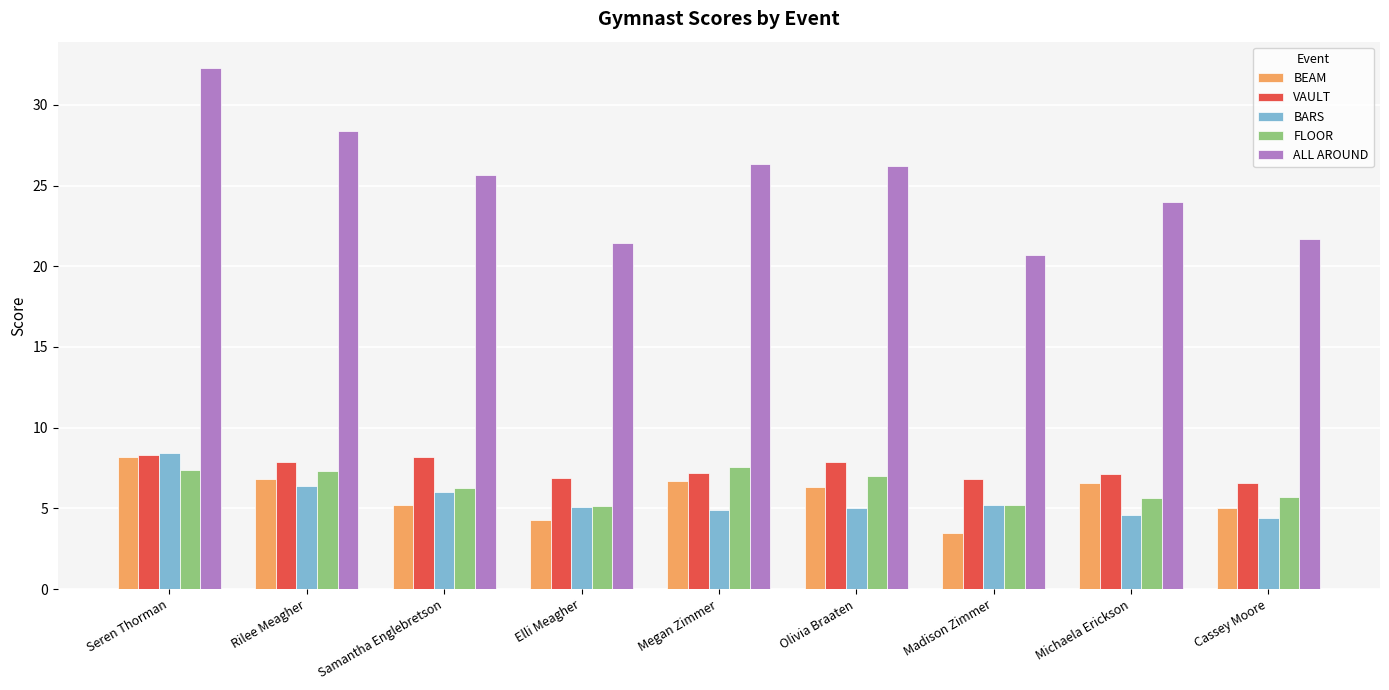

What is the value of the BEAM bar at the 2nd from the left?

6.8